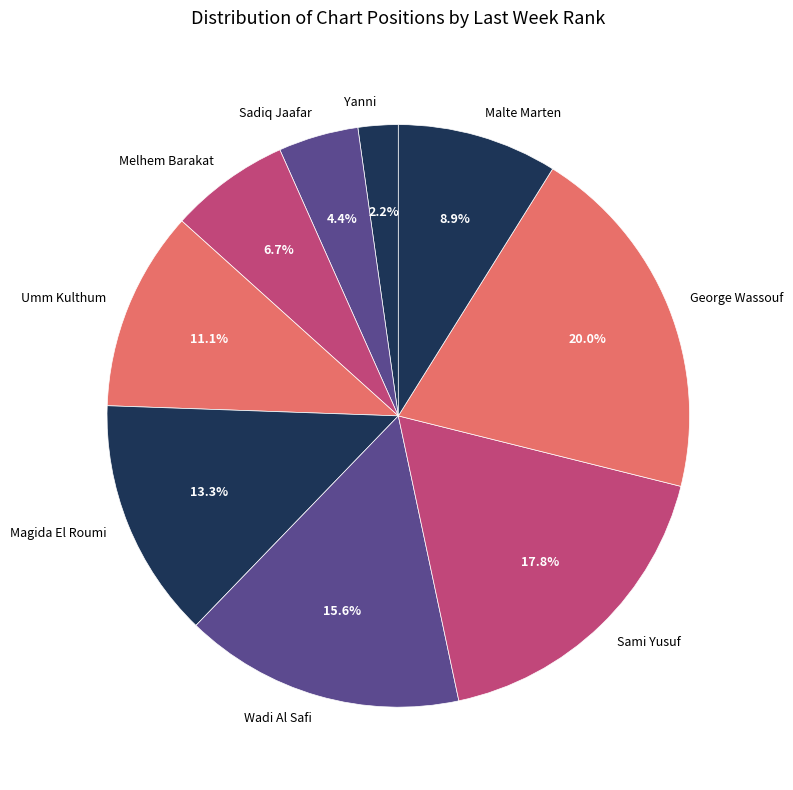

To the nearest percent, what portion does Malte Marten represent?

9%